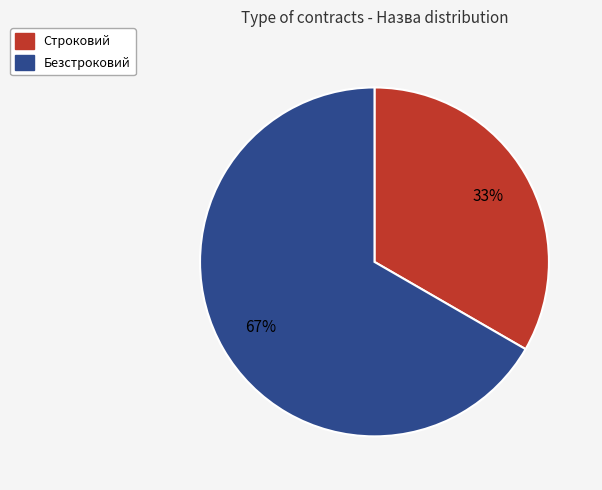

Which category has the smallest portion of the pie?

Строковий